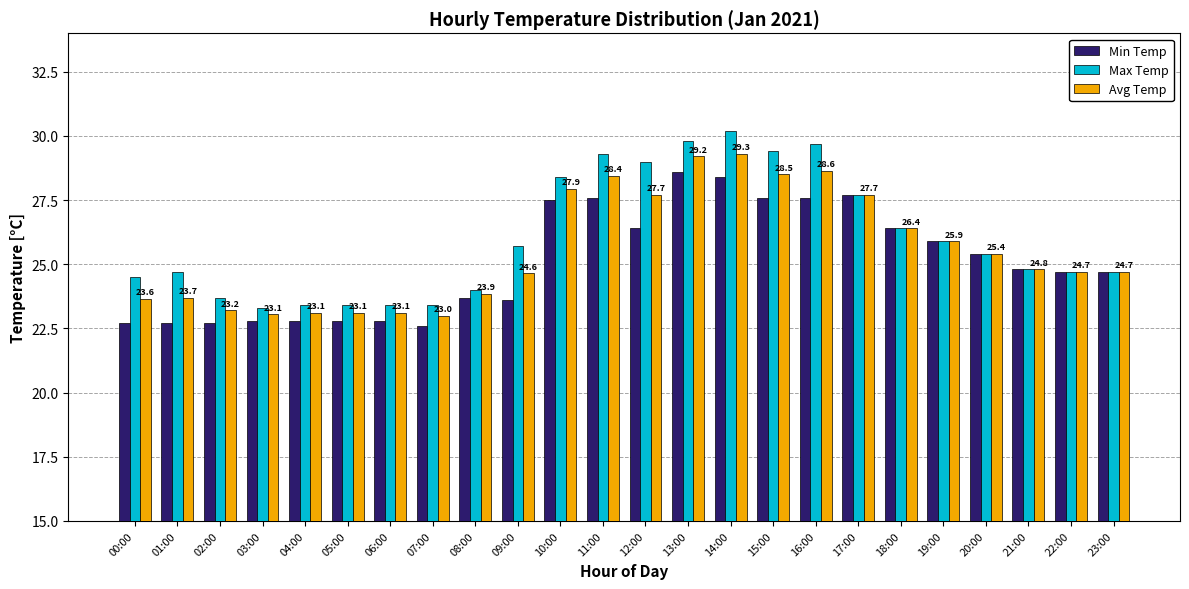

What is the minimum value for Min Temp?

22.6